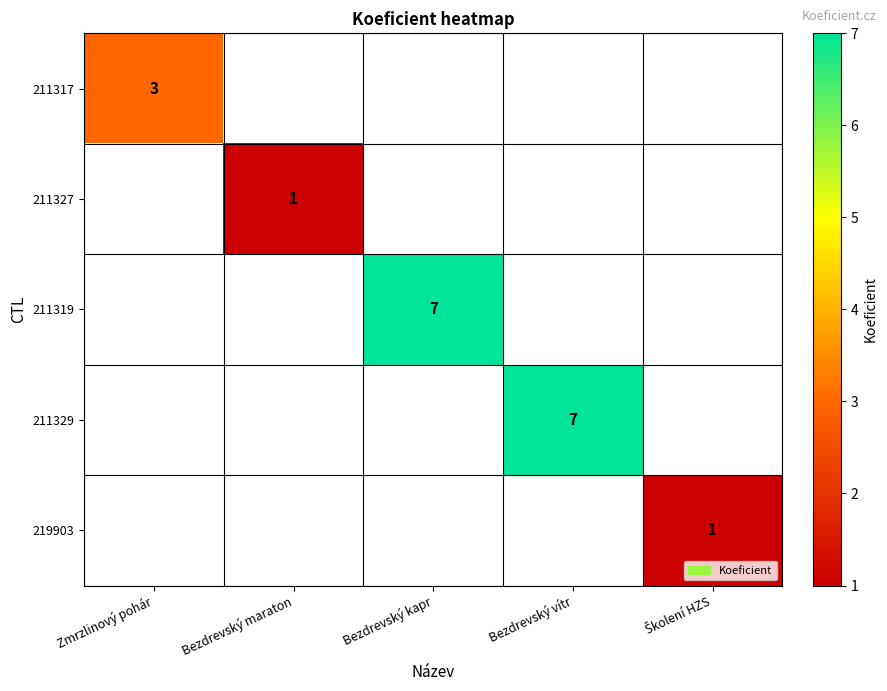

Is the value of 211329 at Bezdrevský kapr greater than the value of 219903 at Bezdrevský kapr?

No